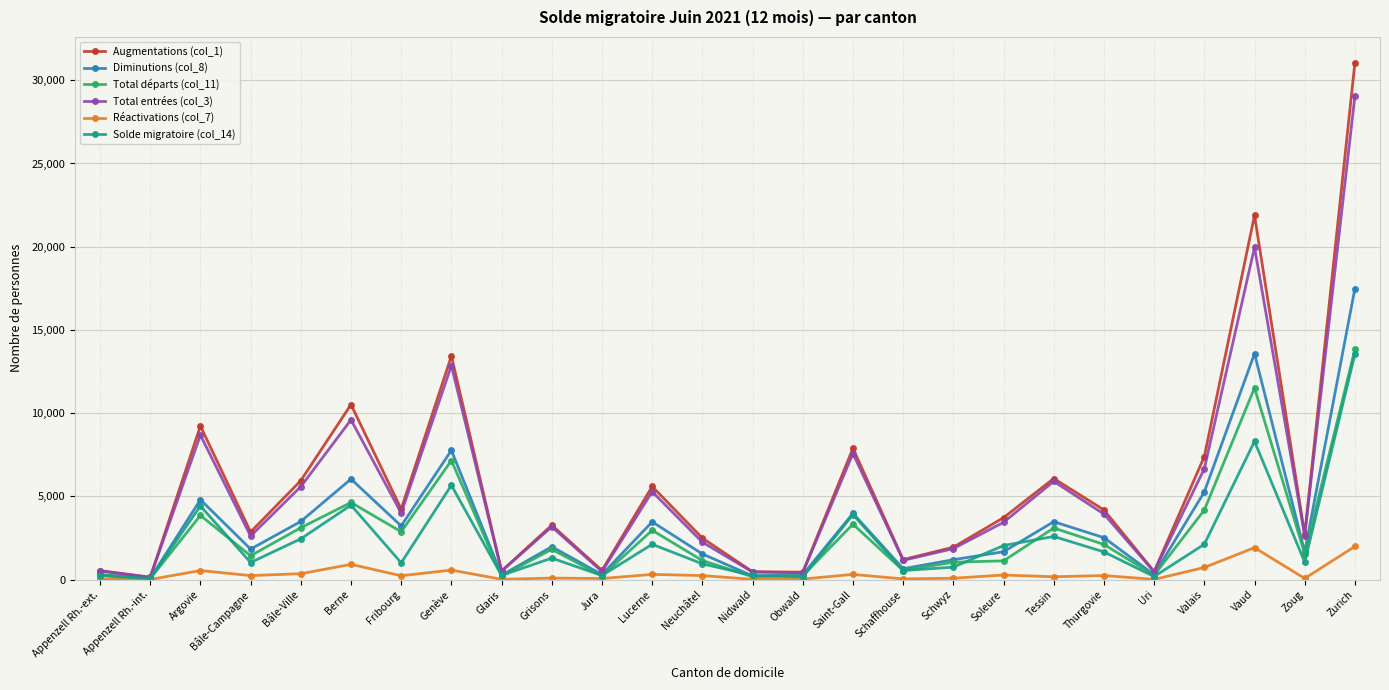

Which series has the largest range (max minus min)?

Augmentations (col_1)